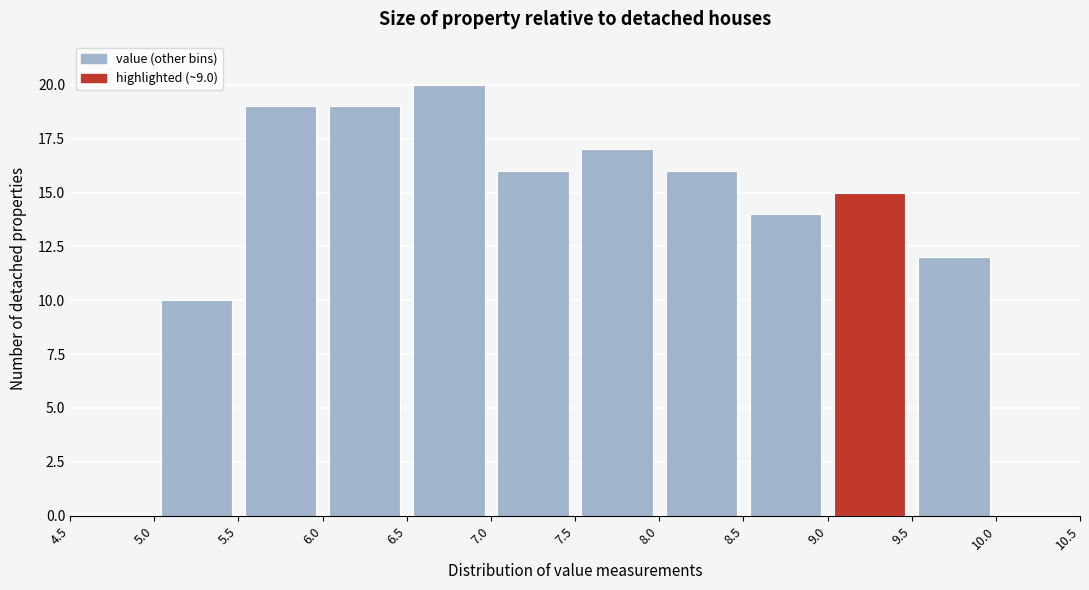

Which range on the x-axis has the tallest bar?

6.5 to 7.0